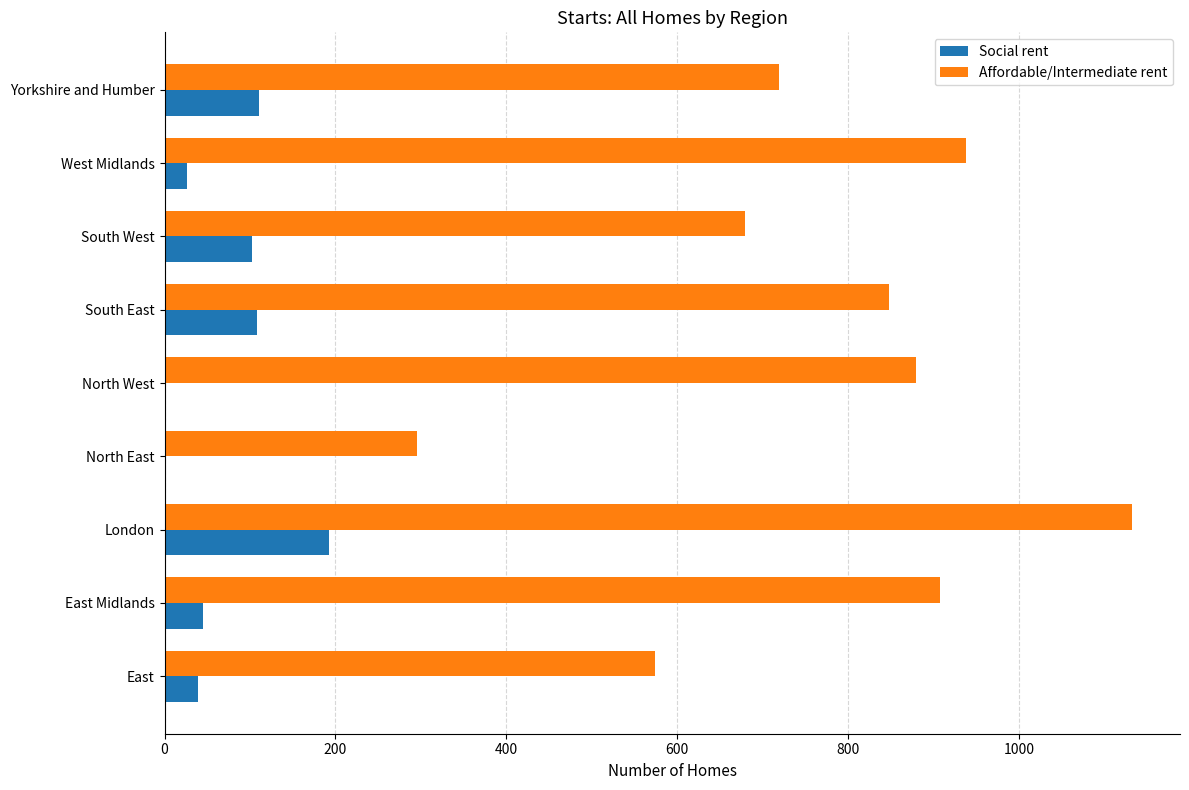

What value does the Affordable/Intermediate rent series have at Yorkshire and Humber?

719